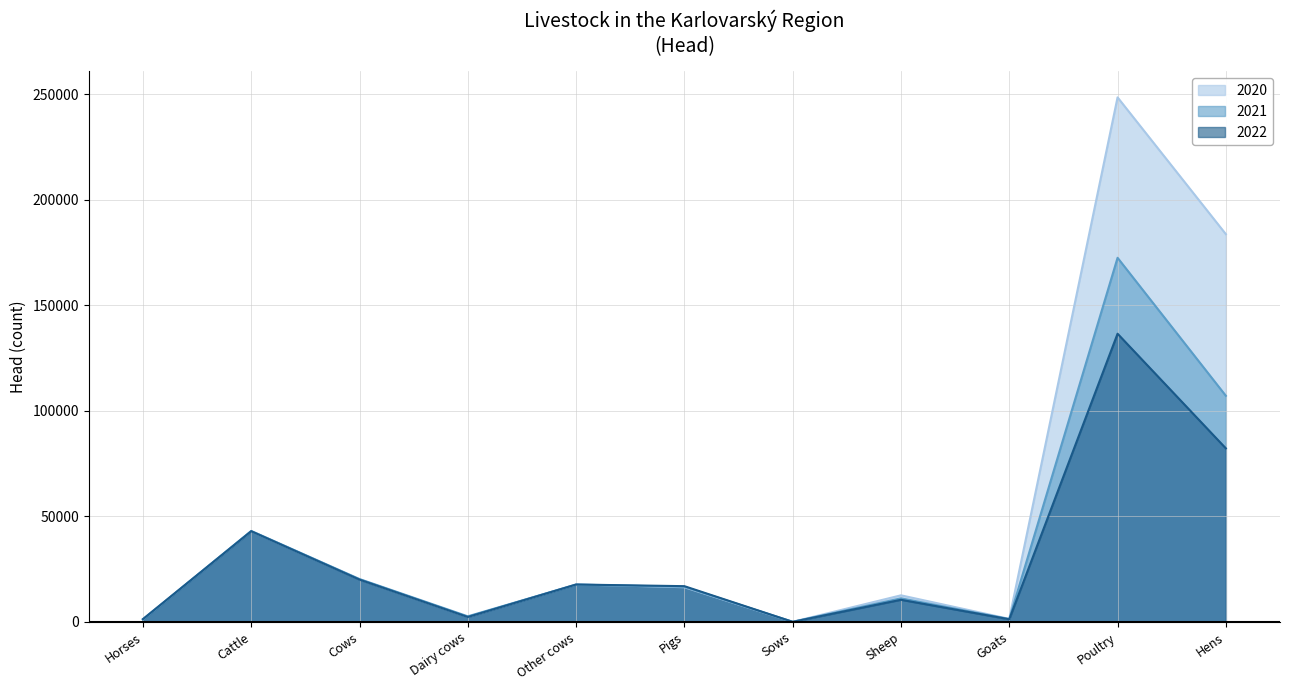

Does the chart have visible grid lines?

Yes